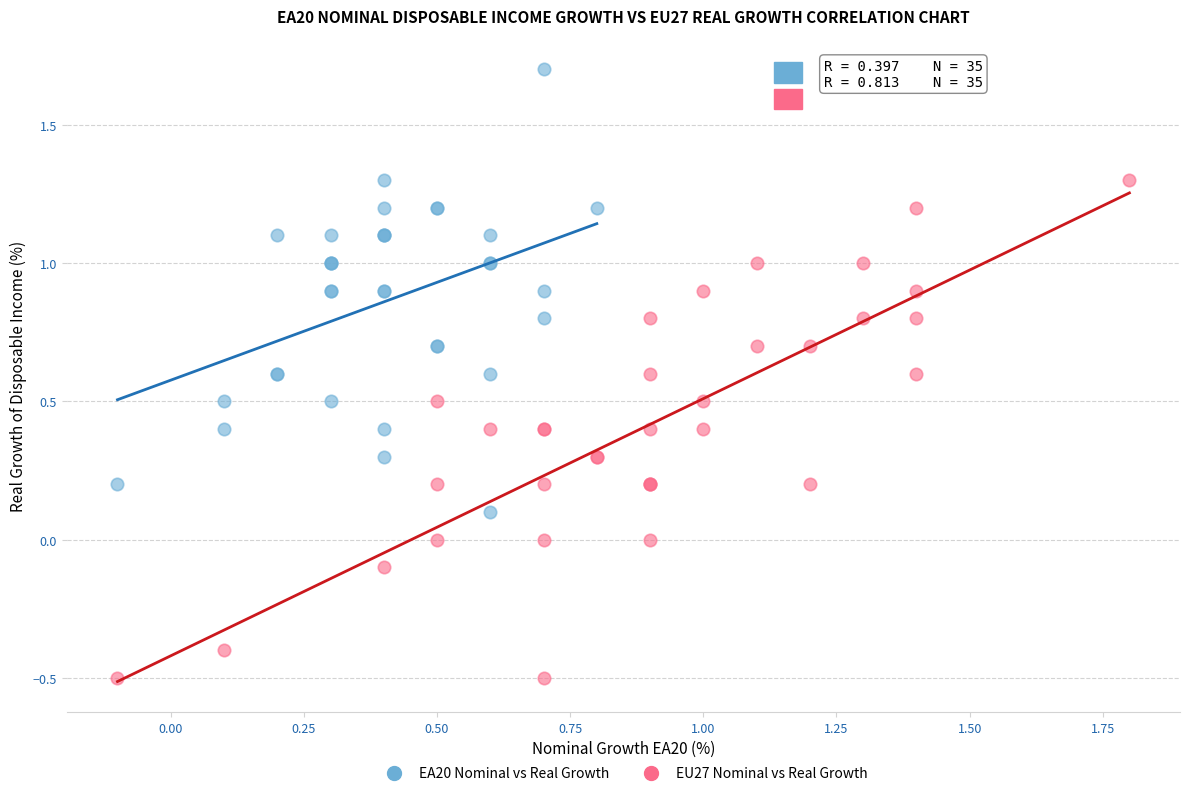

Which series contains the lowest Y value?

EU27 Nominal vs Real Growth